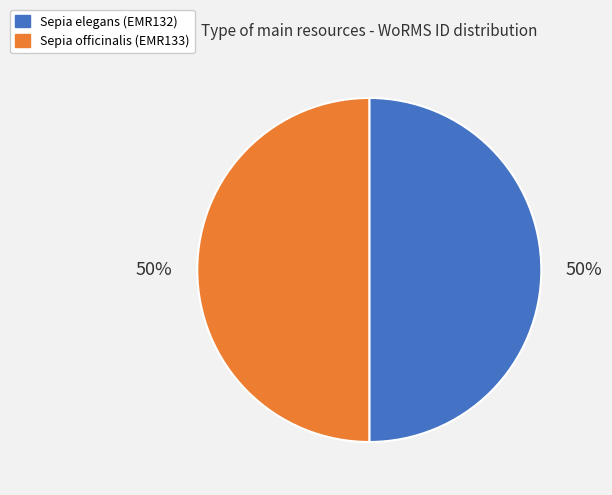

Combined, do Sepia elegans (EMR132) and Sepia officinalis (EMR133) account for over 50%?

Yes